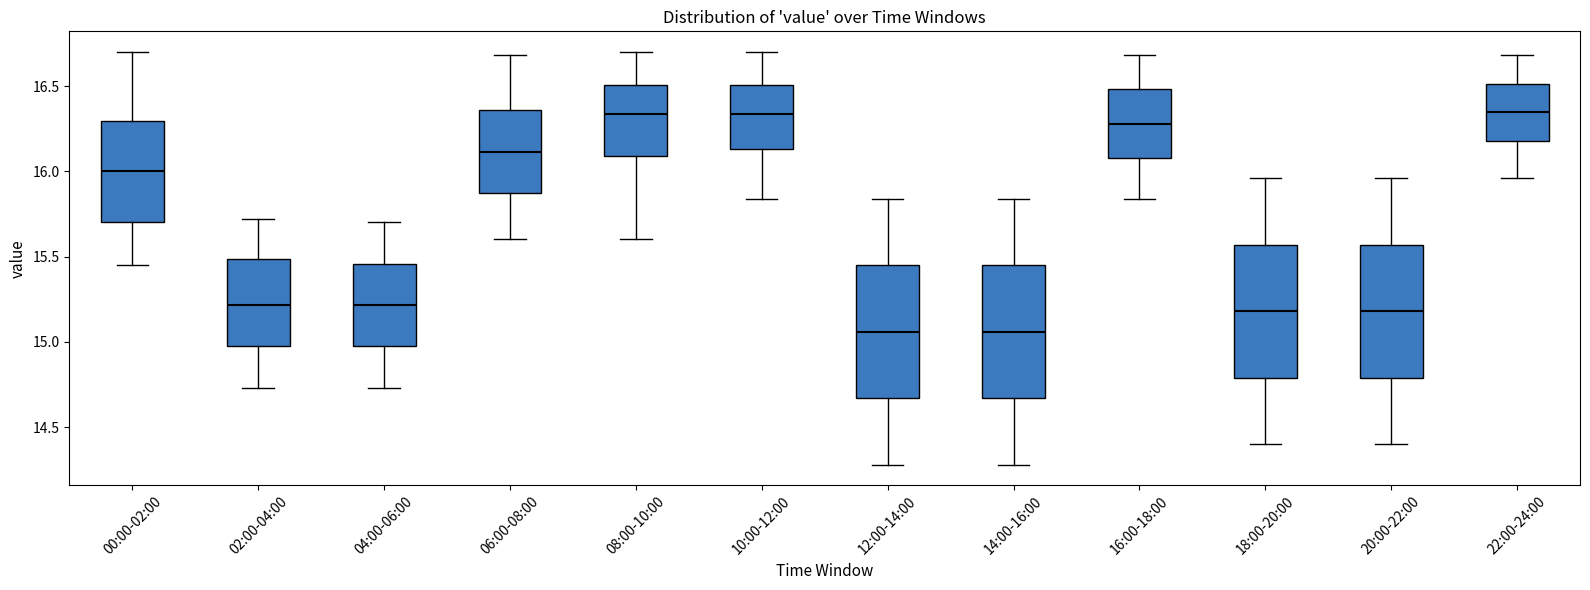

Where does the lower whisker of the box for 00:00-02:00 end on the y-axis? The values are not printed on the chart, so give them approximately, as read against the axis.

15.45